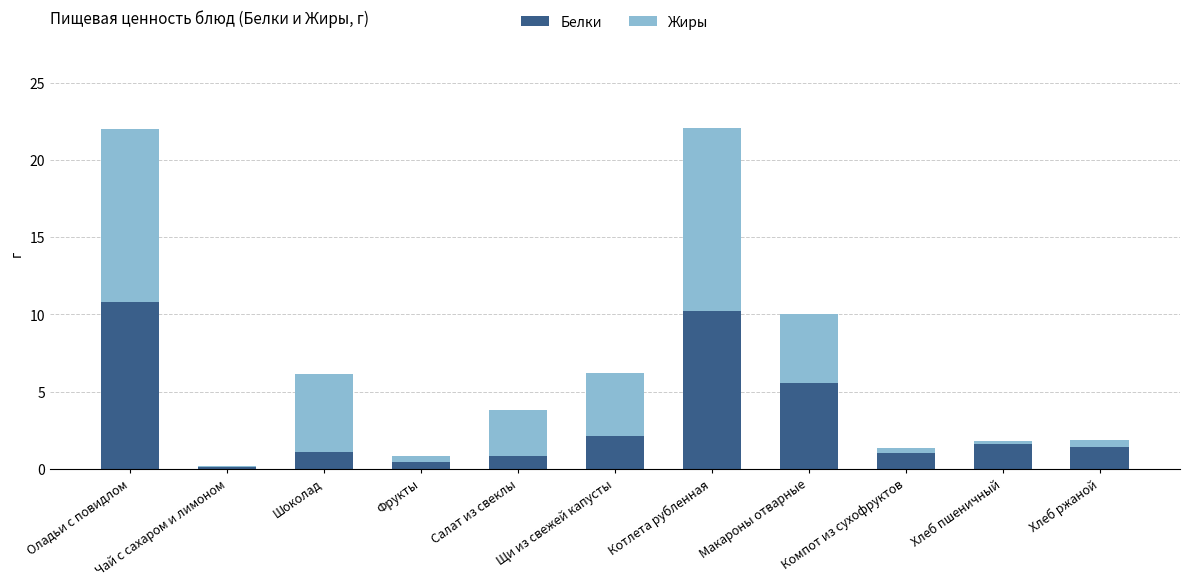

How many series are shown in this chart?

2